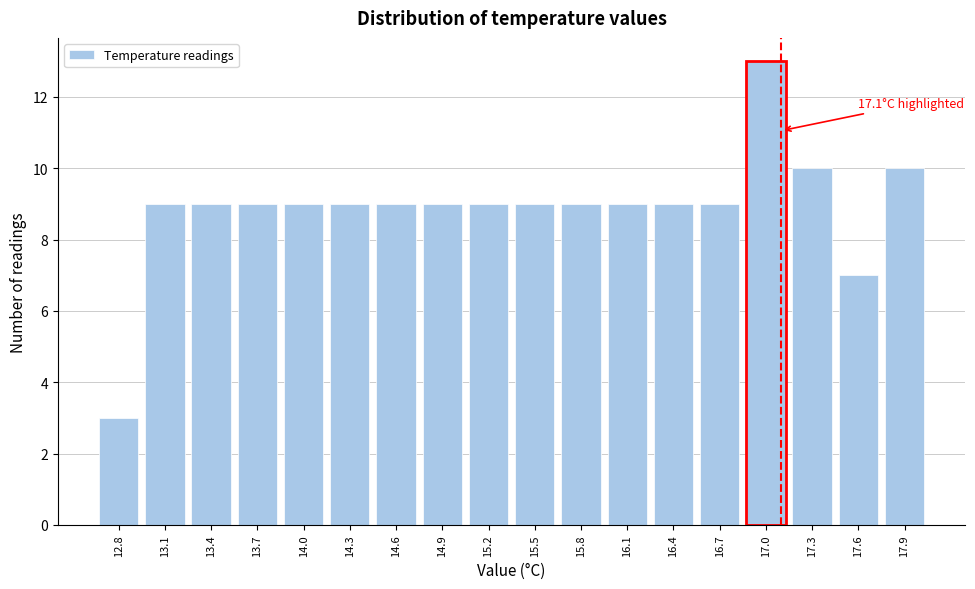

Which range on the x-axis has the tallest bar?

16.85 to 17.15